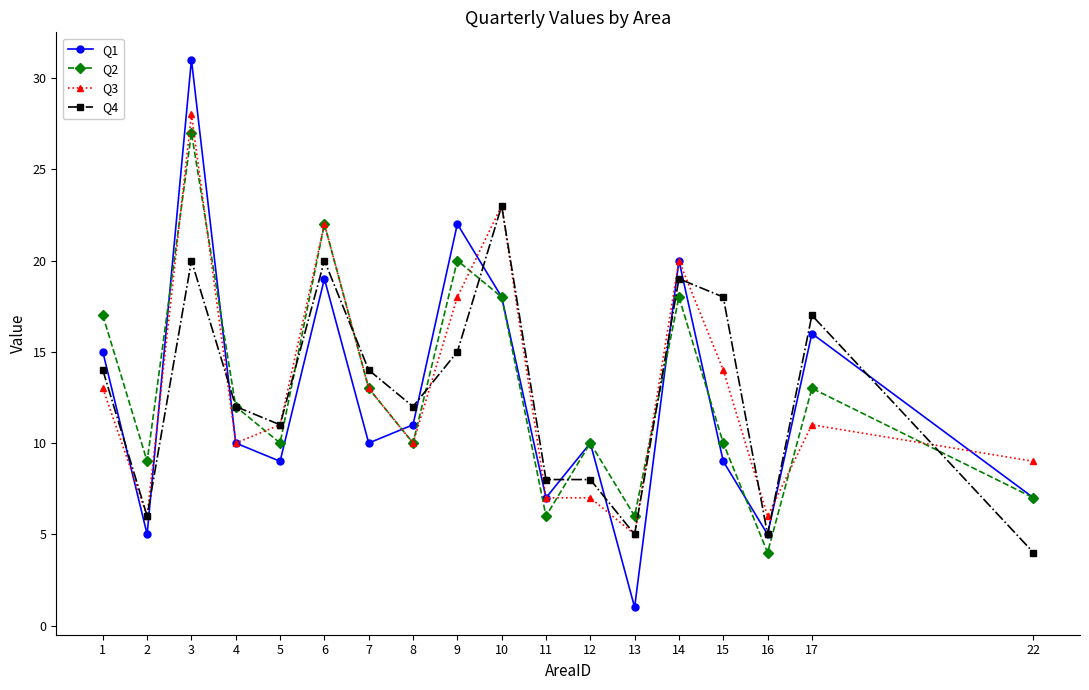

What is the value of the Q4 point at the 14th from the left?

19